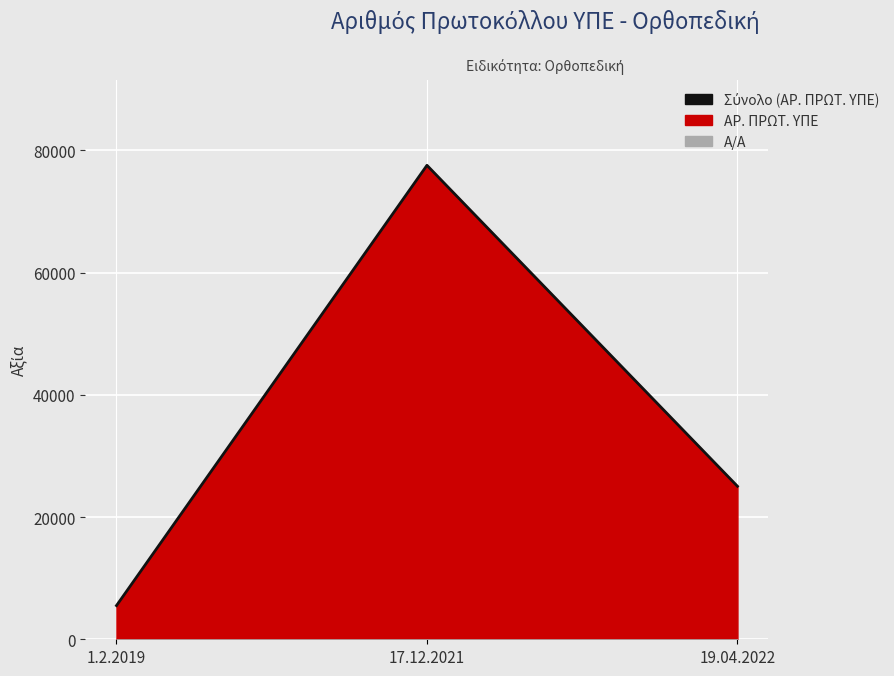

What is the label of the 2nd point from the right?

17.12.2021